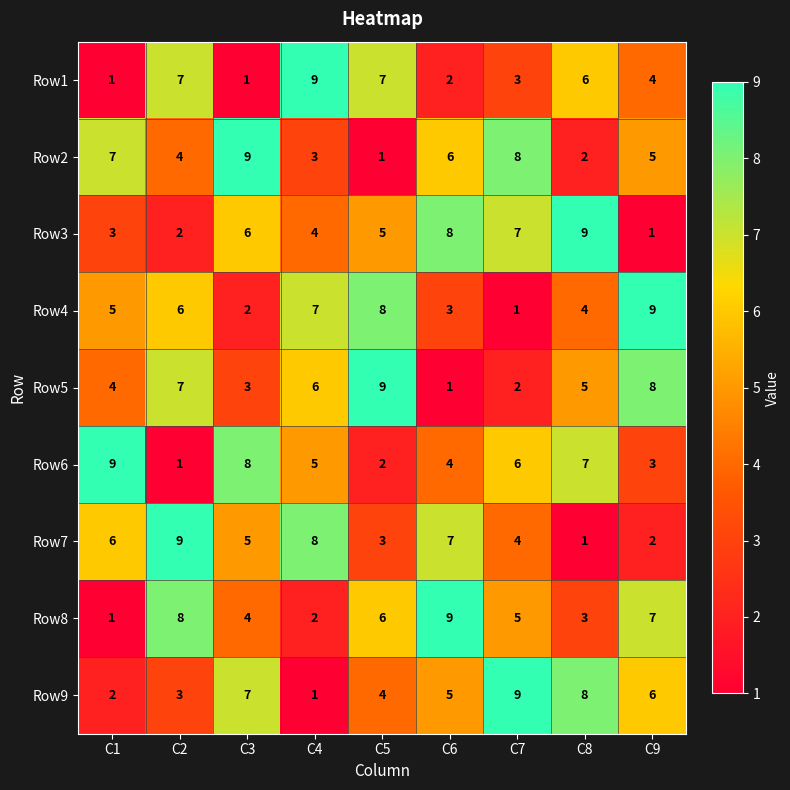

At how many categories does at least one series exceed 1?

9